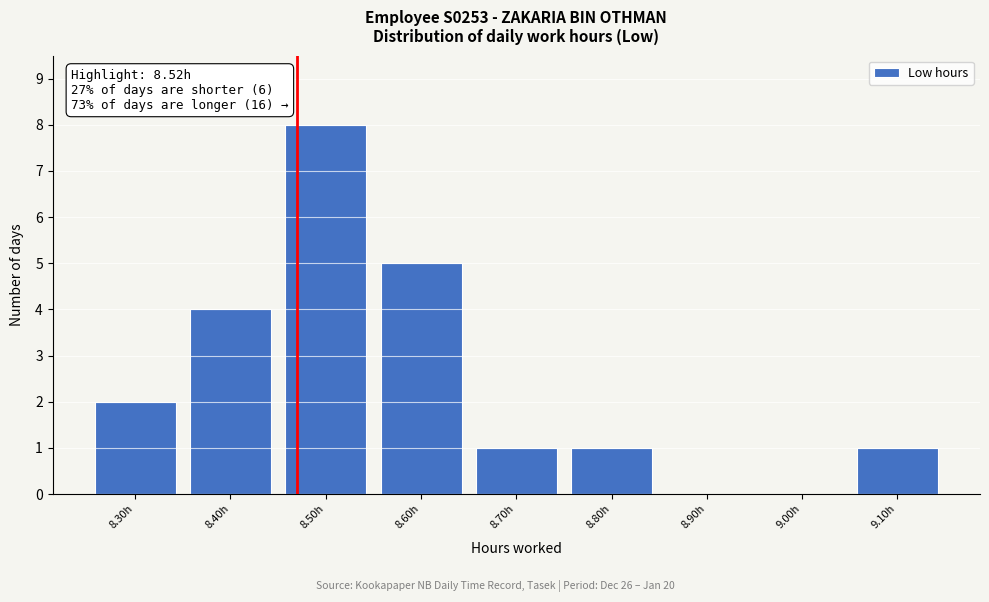

Reading left to right, what are all the values shown in this chart?

8.30h=2	8.40h=4	8.50h=8	8.60h=5	8.70h=1	8.80h=1	8.90h=0	9.00h=0	9.10h=1